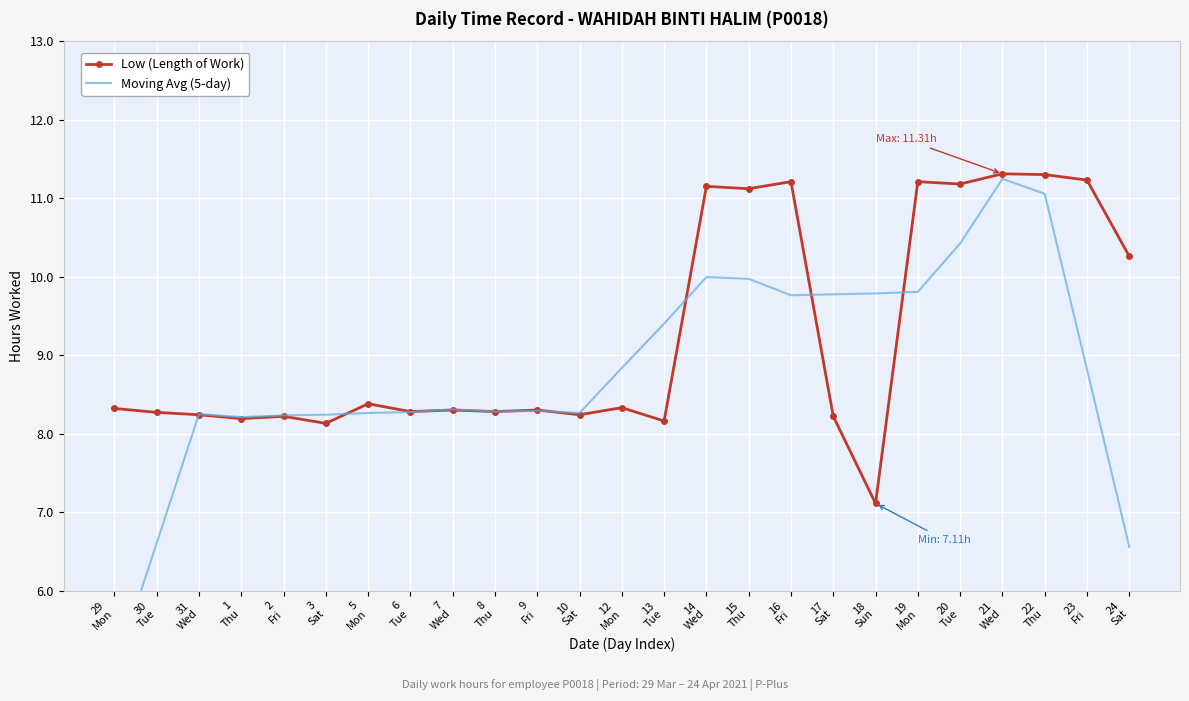

The value of Moving Avg (5-day) at 30
Tue is 2.7. True or false?

False